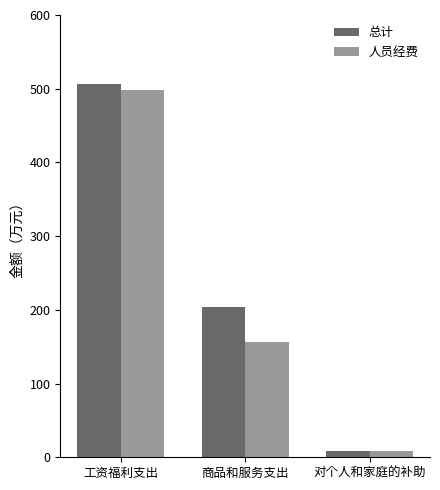

What value does the 总计 series have at 工资福利支出?

506.7